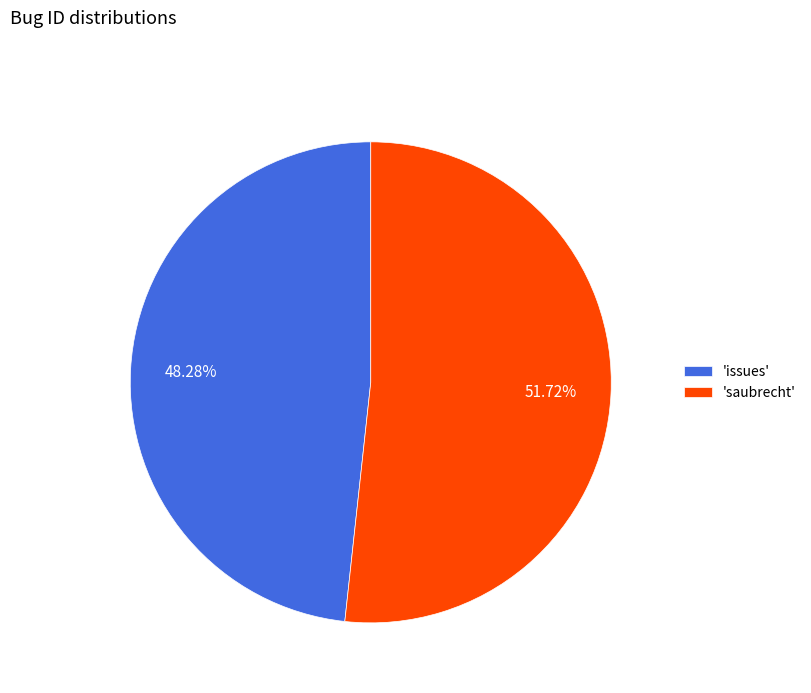

Rank the categories by value from lowest to highest.

'issues', 'saubrecht'